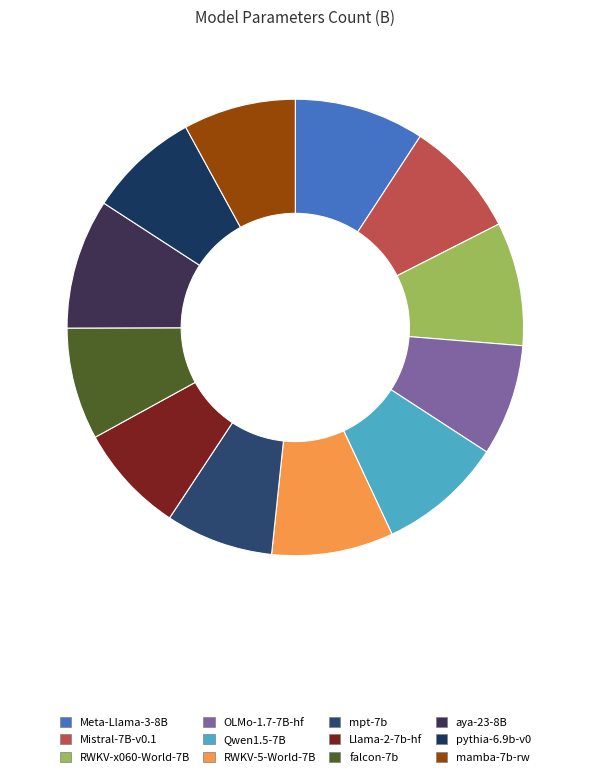

How many segments does this pie chart have?

12